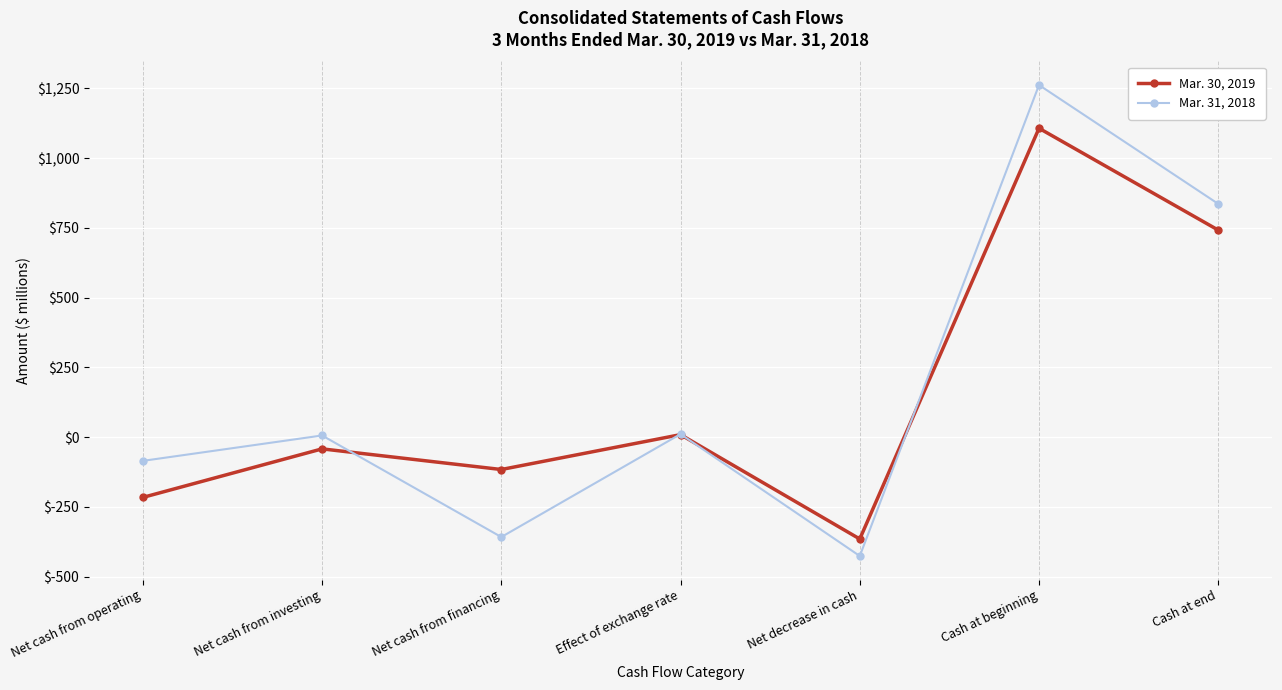

How many series are shown in this chart?

2